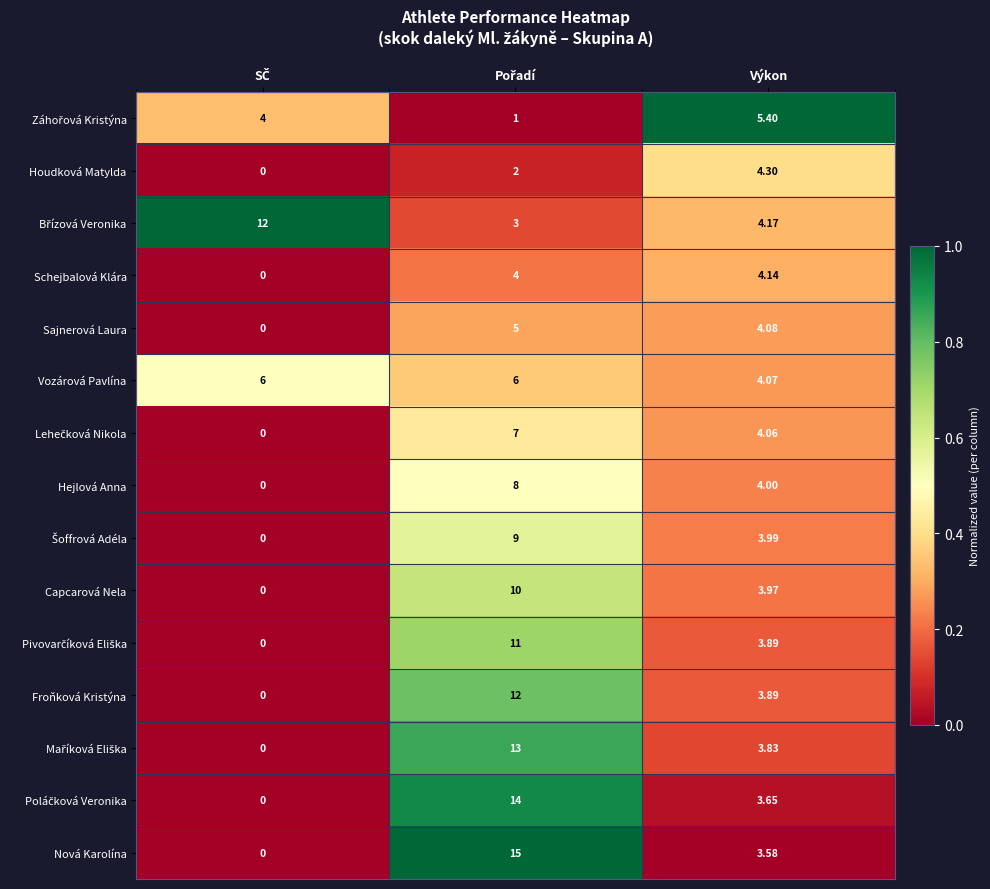

Where is Capcarová Nela nearest to the value 5?

Výkon